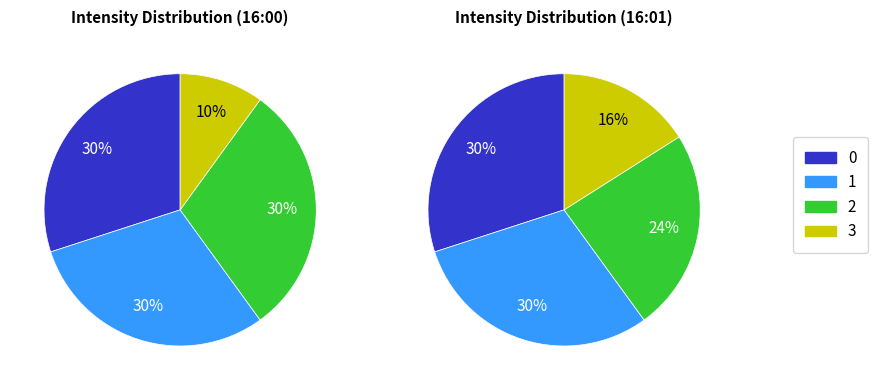

Count the number of slices in the pie.

4